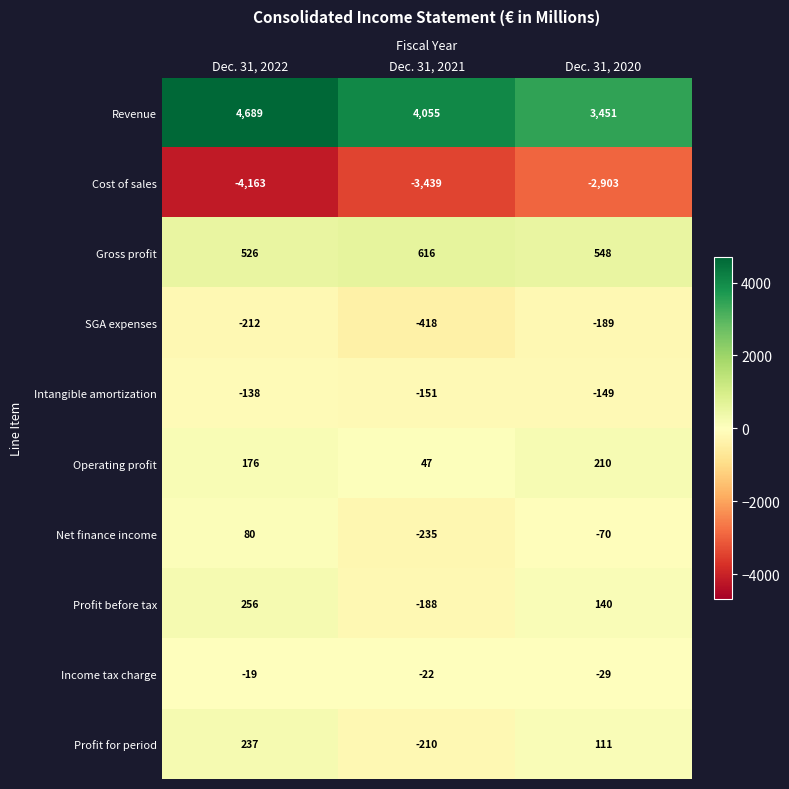

How many Operating profit values are between 47 and 210?

3